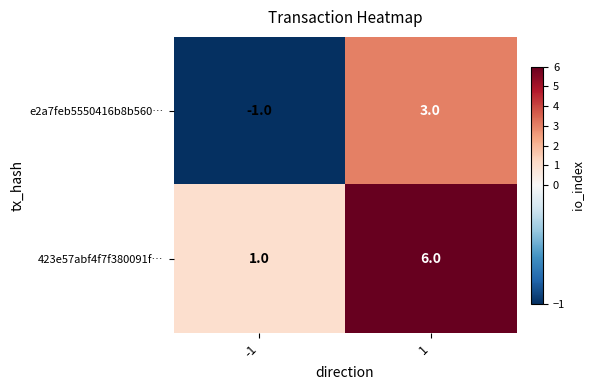

Between -1 and 1, which series saw the biggest shift?

423e57abf4f7f380091f…